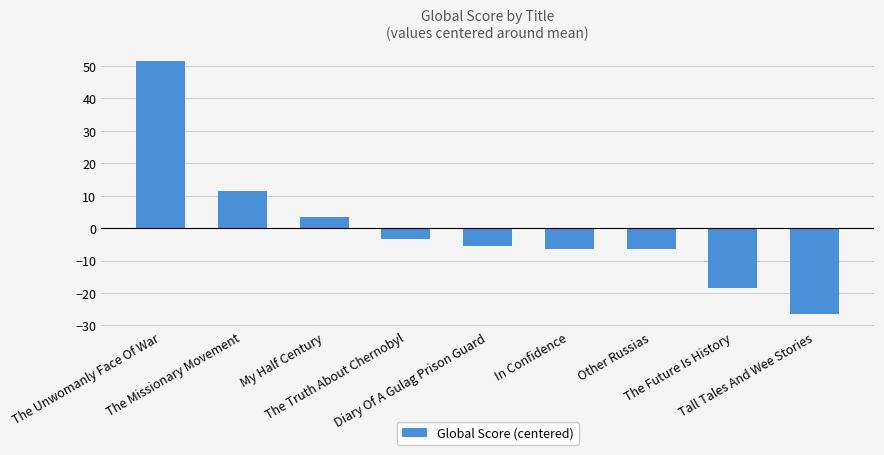

How many bars are there in total?

9